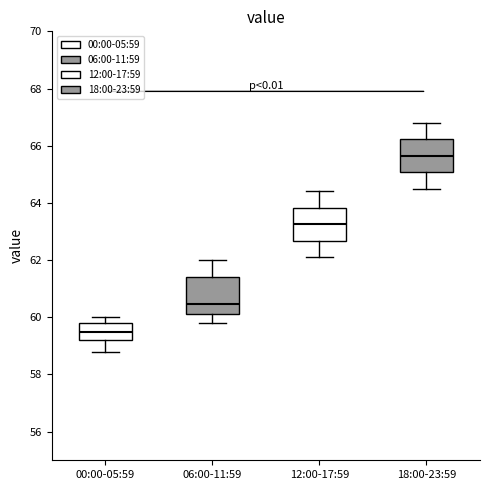

Reading left to right, read every box against the y-axis: the position of its median line, the range the box covers, and the ends of its whiskers. The values are not printed on the chart, so give them approximately, as read against the axis.

00:00-05:59: median 59.6, box 59.2 to 59.8, whiskers 58.8 to 60.0
06:00-11:59: median 60.4, box 60.2 to 61.4, whiskers 59.8 to 62.0
12:00-17:59: median 63.2, box 62.6 to 63.8, whiskers 62.2 to 64.4
18:00-23:59: median 65.6, box 65.0 to 66.2, whiskers 64.6 to 66.8